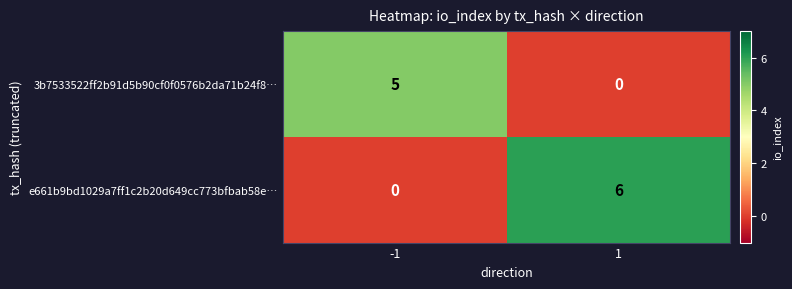

How many values in the e661b9bd1029a7ff1c2b20d649cc773bfbab58e… series are below 6?

1